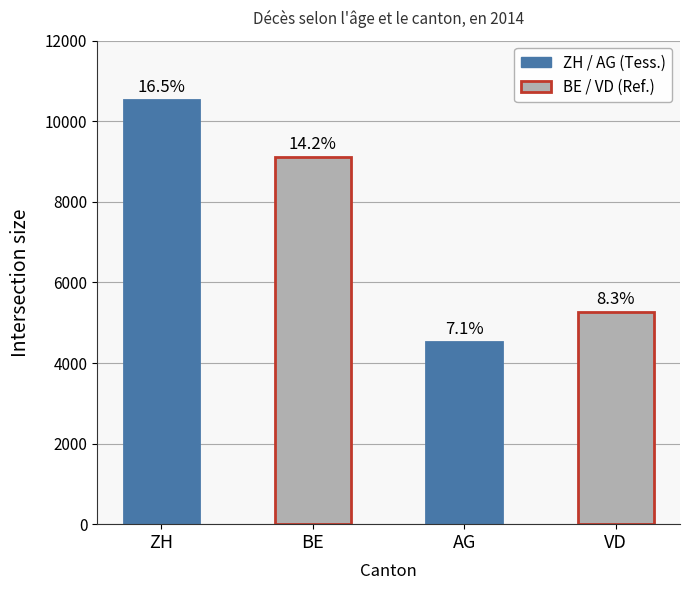

What is the value of the 3rd bar from the left?

4510